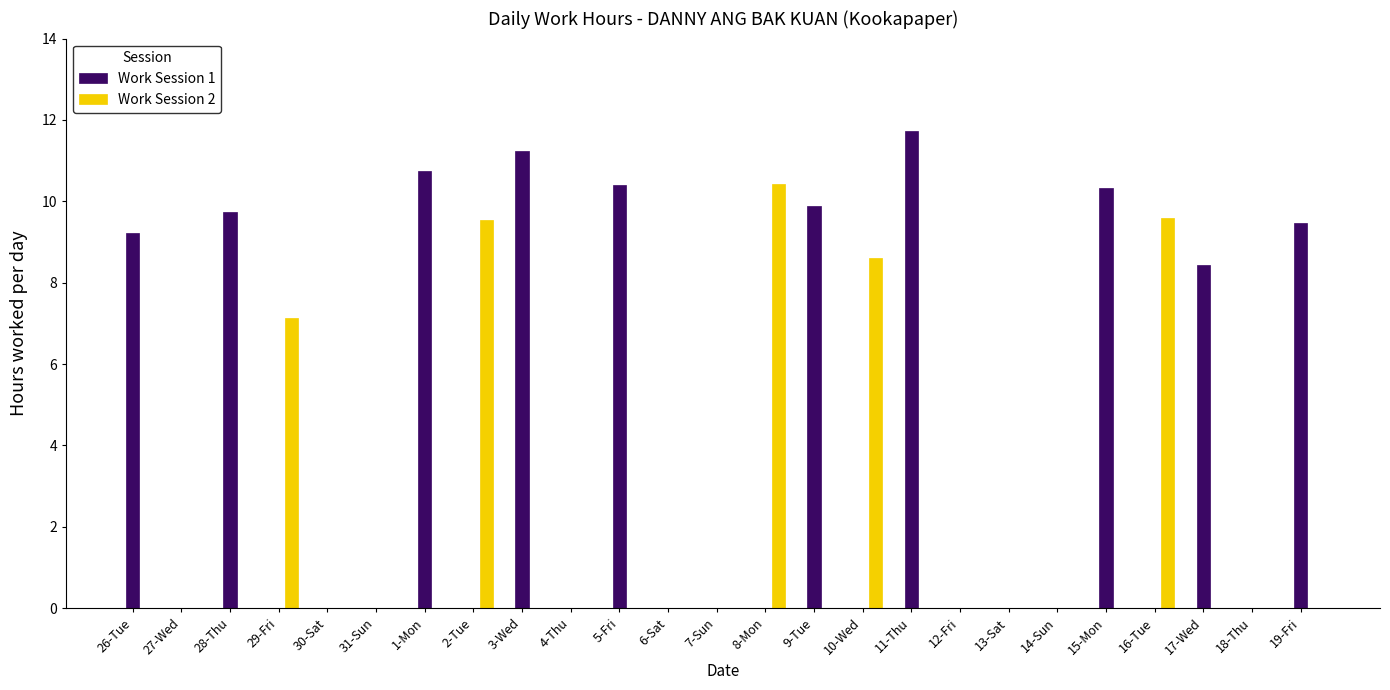

What is the sum of all Work Session 1 values?

101.2